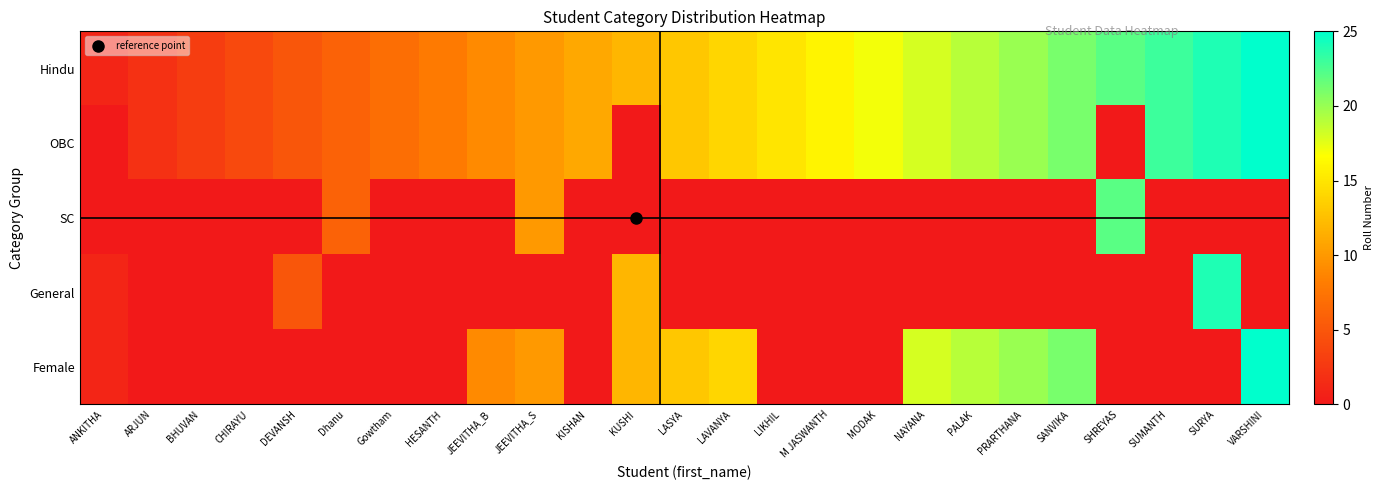

Rank the series at ARJUN from lowest to highest value.

SC, General, Female, Hindu, OBC